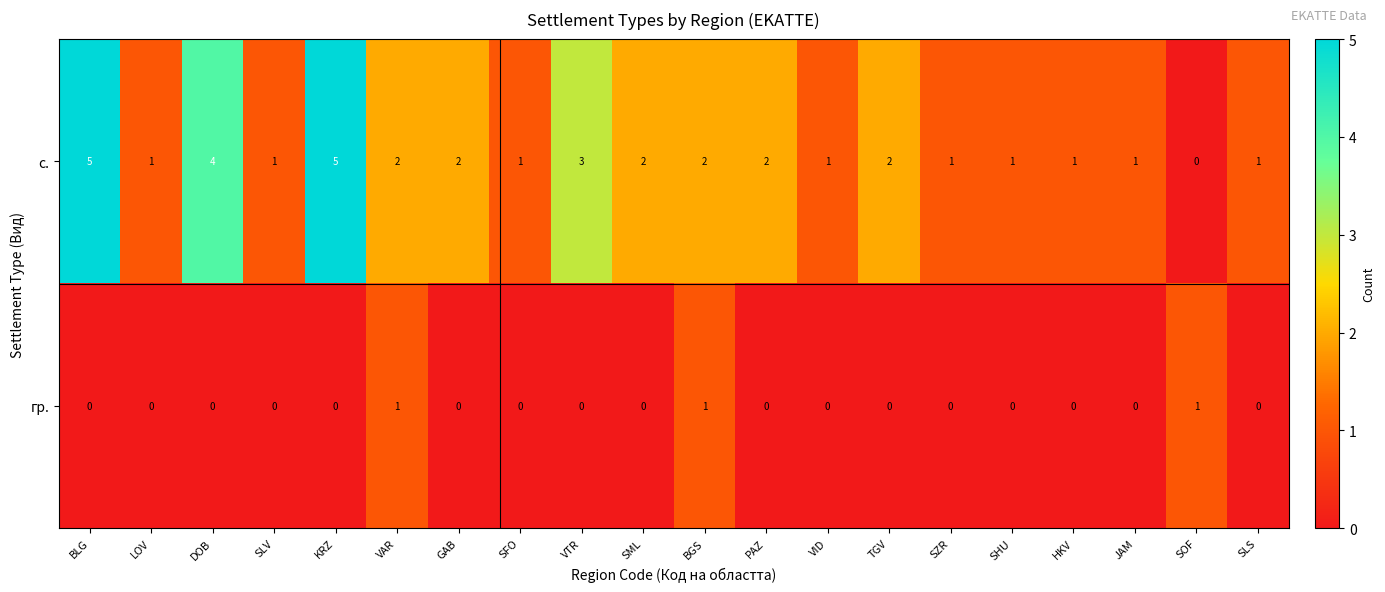

What is the total value across all series at TGV?

2